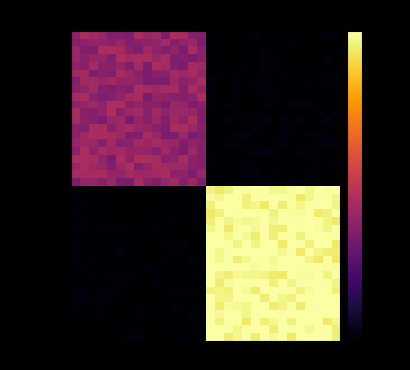

At which category is the sum across all series the highest?

21